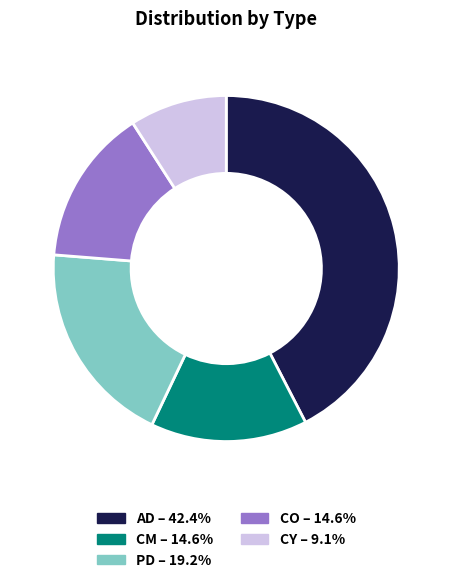

Combined, do CO and AD account for over 50%?

Yes